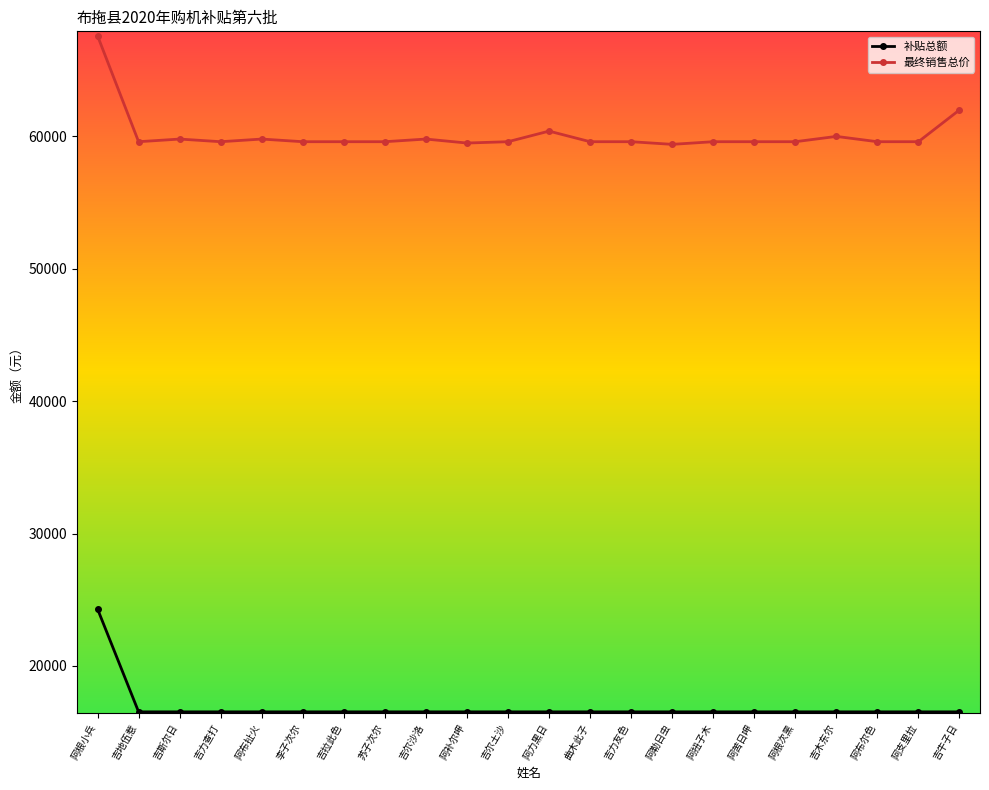

At 阿布扯火, list the series in order from largest to smallest.

最终销售总价, 补贴总额